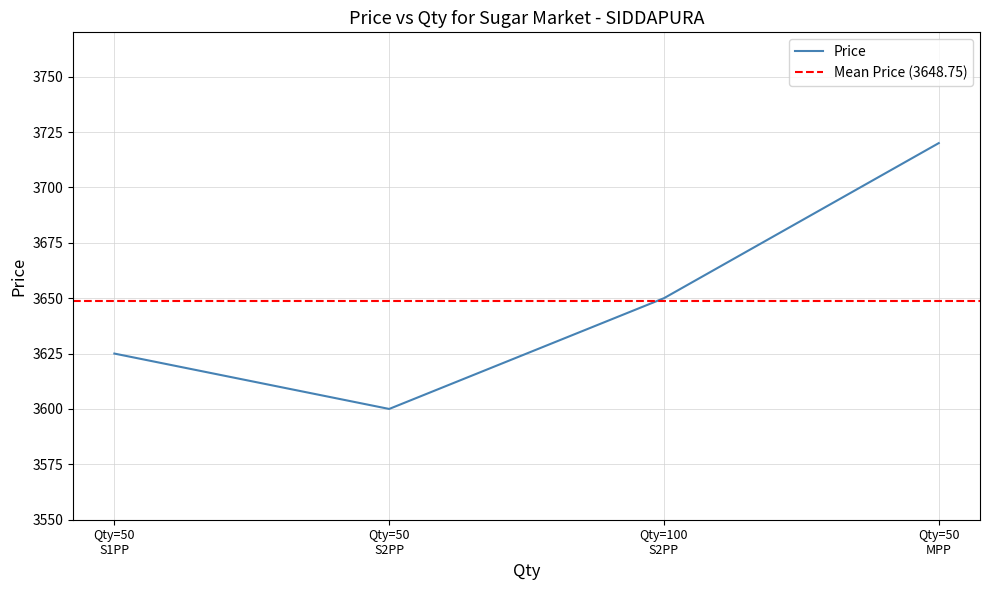

What is the maximum value shown in the chart?

3720